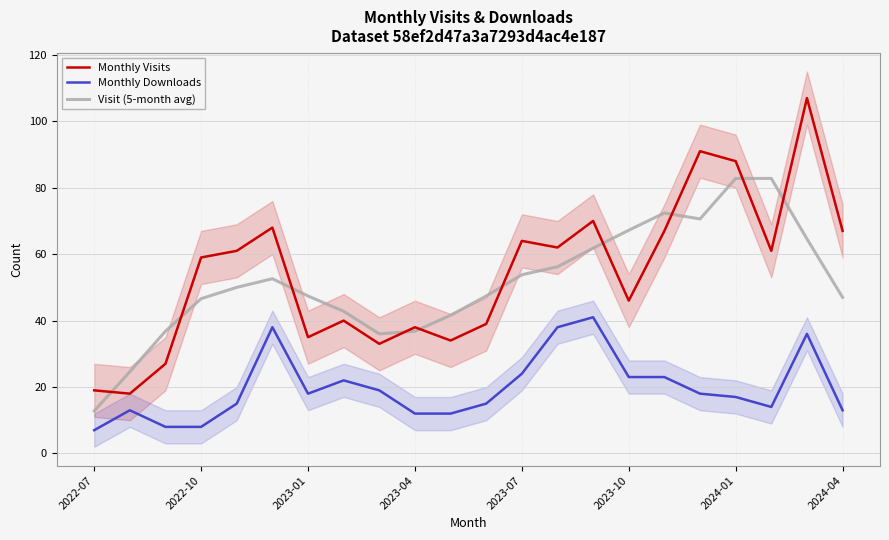

Count the number of categories in the chart.

22